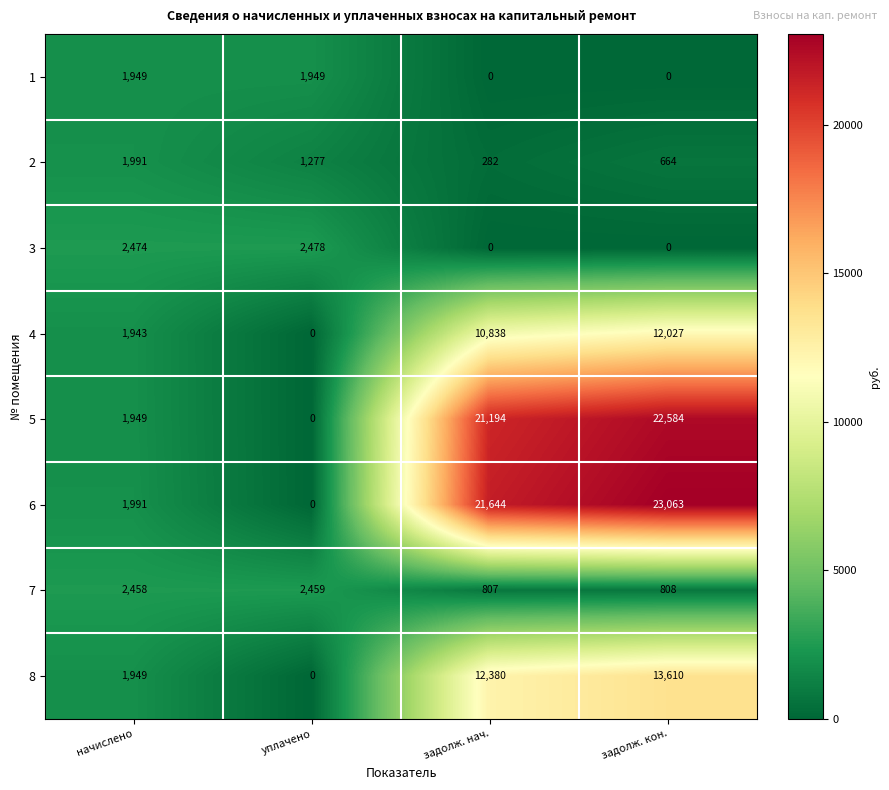

Where is 5 nearest to the value 11292?

начислено